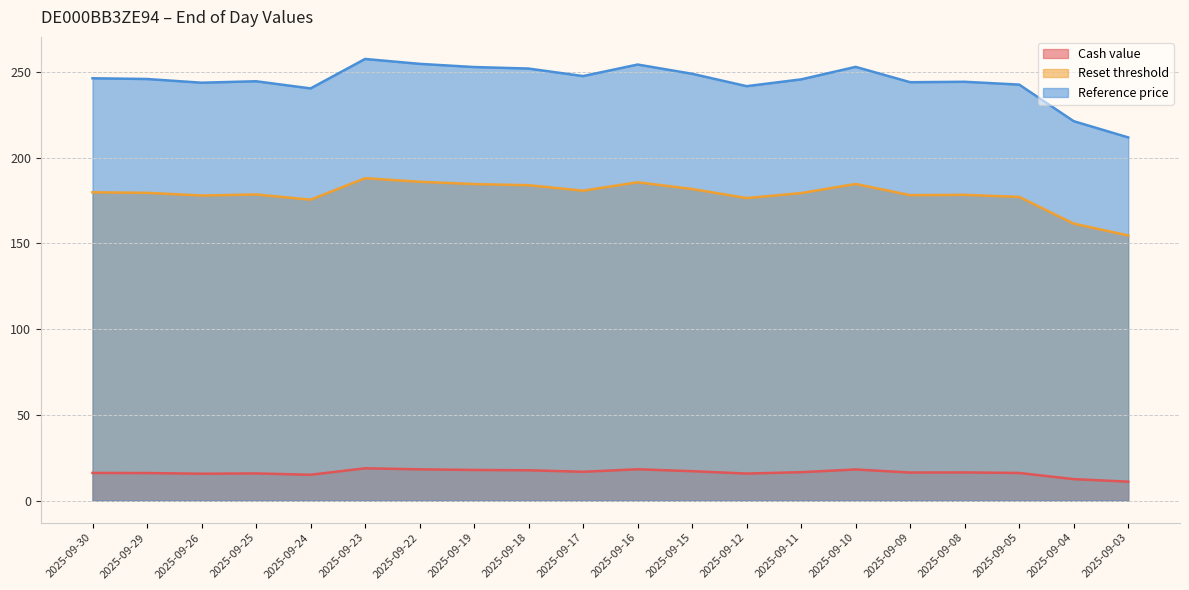

What is the average value of the Reference price series?

244.7